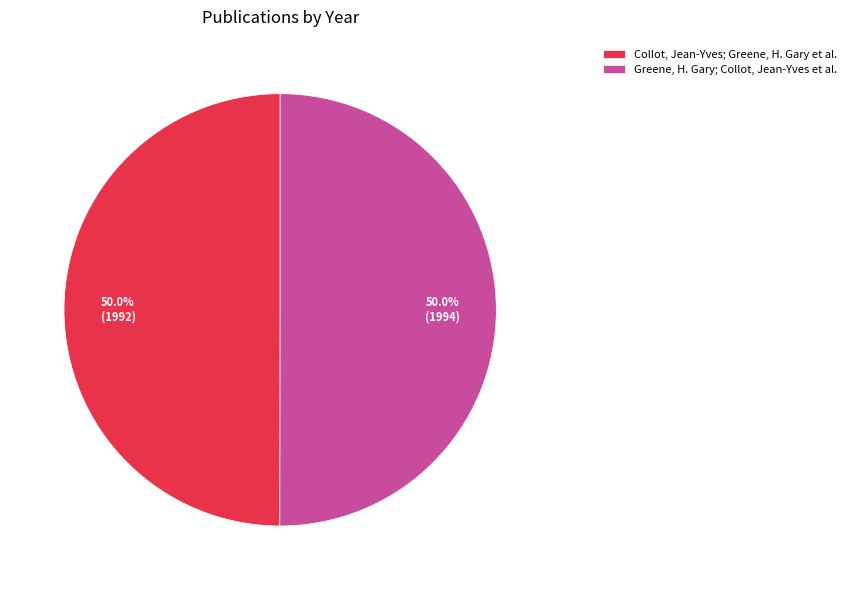

How many segments does this pie chart have?

2